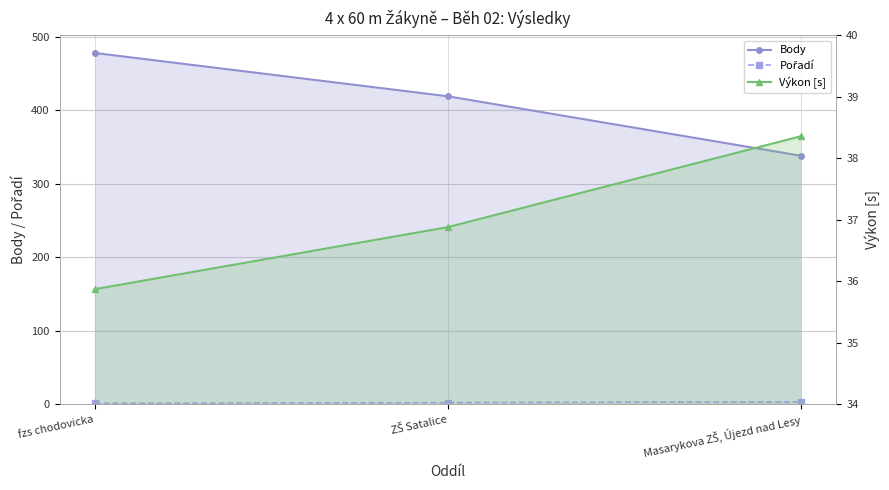

Which category has the highest value in the Výkon [s] series?

Masarykova ZŠ, Újezd nad Lesy